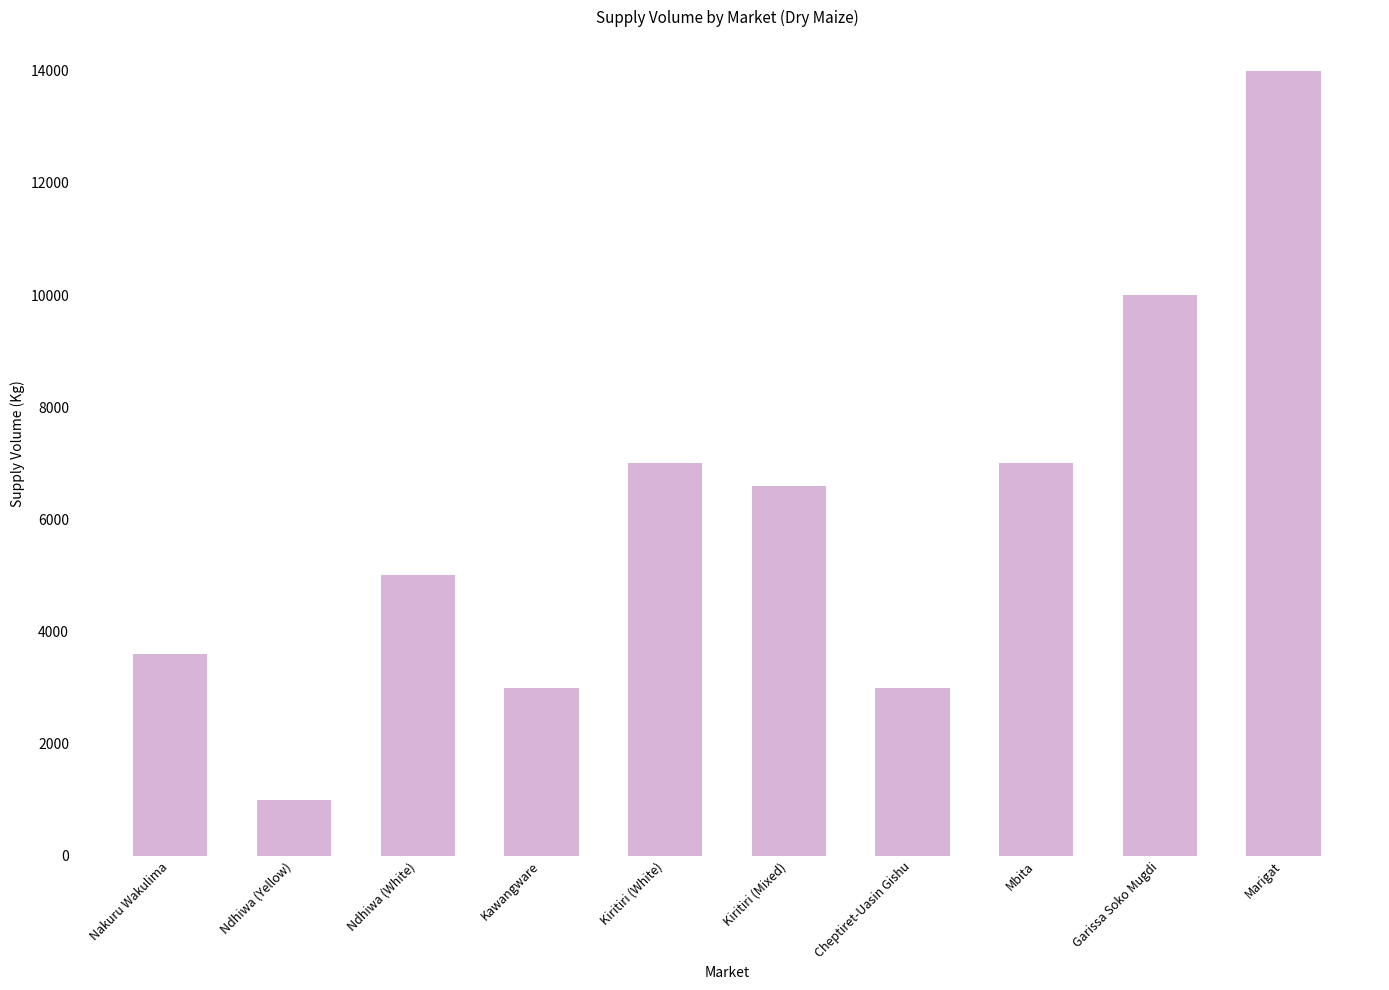

What is the value of the 9th bar from the left?

10000